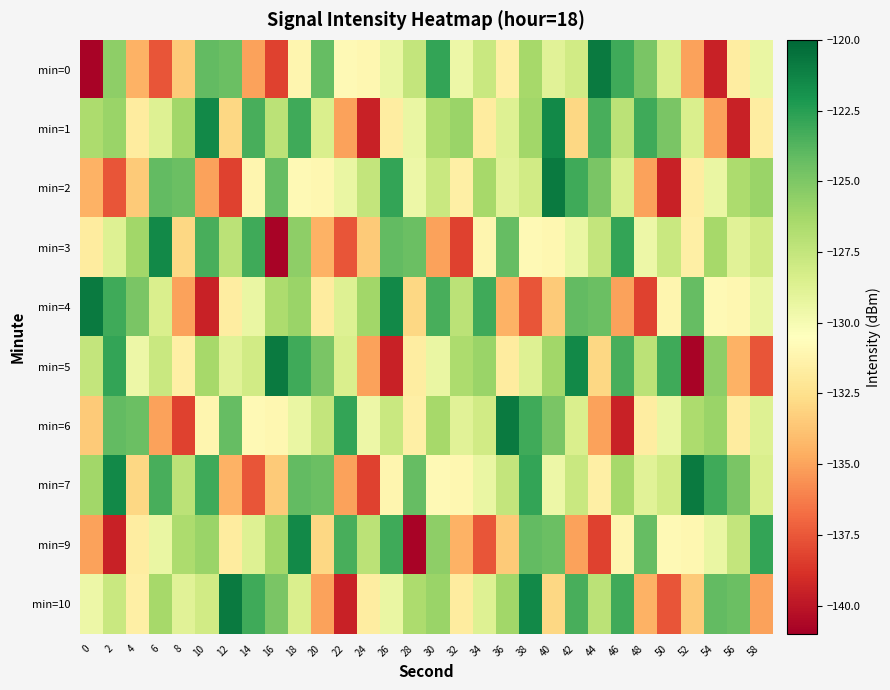

Reading left to right, extract all data points from this chart.

min=0: 0=-140.8	2=-125.6	4=-134.5	6=-137.6	8=-133.5	10=-124.1	12=-124.4	14=-135.0	16=-138.2	18=-131.1	20=-124.3	22=-130.9	24=-131.0	26=-129.4	28=-127.5	30=-122.8	32=-129.6	34=-127.7	36=-131.6	38=-126.3	40=-128.9	42=-128.1	44=-120.9	46=-123.2	48=-124.9	50=-128.5	52=-135.0	54=-139.5	56=-131.7	58=-129.4
min=1: 0=-126.6	2=-125.9	4=-131.7	6=-128.7	8=-126.2	10=-121.5	12=-132.9	14=-123.4	16=-127.2	18=-123.2	20=-128.5	22=-135.0	24=-139.5	26=-131.7	28=-129.4	30=-126.6	32=-125.9	34=-131.7	36=-128.7	38=-126.2	40=-121.5	42=-132.9	44=-123.4	46=-127.2	48=-123.2	50=-124.9	52=-128.5	54=-135.0	56=-139.5	58=-131.7
min=2: 0=-134.5	2=-137.6	4=-133.5	6=-124.1	8=-124.4	10=-135.0	12=-138.2	14=-131.1	16=-124.3	18=-130.9	20=-131.0	22=-129.4	24=-127.5	26=-122.8	28=-129.6	30=-127.7	32=-131.6	34=-126.3	36=-128.9	38=-128.1	40=-120.9	42=-123.2	44=-124.9	46=-128.5	48=-135.0	50=-139.5	52=-131.7	54=-129.4	56=-126.6	58=-125.9
min=3: 0=-131.7	2=-128.7	4=-126.2	6=-121.5	8=-132.9	10=-123.4	12=-127.2	14=-123.2	16=-140.8	18=-125.6	20=-134.5	22=-137.6	24=-133.5	26=-124.1	28=-124.4	30=-135.0	32=-138.2	34=-131.1	36=-124.3	38=-130.9	40=-131.0	42=-129.4	44=-127.5	46=-122.8	48=-129.6	50=-127.7	52=-131.6	54=-126.3	56=-128.9	58=-128.1
min=4: 0=-120.9	2=-123.2	4=-124.9	6=-128.5	8=-135.0	10=-139.5	12=-131.7	14=-129.4	16=-126.6	18=-125.9	20=-131.7	22=-128.7	24=-126.2	26=-121.5	28=-132.9	30=-123.4	32=-127.2	34=-123.2	36=-134.5	38=-137.6	40=-133.5	42=-124.1	44=-124.4	46=-135.0	48=-138.2	50=-131.1	52=-124.3	54=-130.9	56=-131.0	58=-129.4
min=5: 0=-127.5	2=-122.8	4=-129.6	6=-127.7	8=-131.6	10=-126.3	12=-128.9	14=-128.1	16=-120.9	18=-123.2	20=-124.9	22=-128.5	24=-135.0	26=-139.5	28=-131.7	30=-129.4	32=-126.6	34=-125.9	36=-131.7	38=-128.7	40=-126.2	42=-121.5	44=-132.9	46=-123.4	48=-127.2	50=-123.2	52=-140.8	54=-125.6	56=-134.5	58=-137.6
min=6: 0=-133.5	2=-124.1	4=-124.4	6=-135.0	8=-138.2	10=-131.1	12=-124.3	14=-130.9	16=-131.0	18=-129.4	20=-127.5	22=-122.8	24=-129.6	26=-127.7	28=-131.6	30=-126.3	32=-128.9	34=-128.1	36=-120.9	38=-123.2	40=-124.9	42=-128.5	44=-135.0	46=-139.5	48=-131.7	50=-129.4	52=-126.6	54=-125.9	56=-131.7	58=-128.7
min=7: 0=-126.2	2=-121.5	4=-132.9	6=-123.4	8=-127.2	10=-123.2	12=-134.5	14=-137.6	16=-133.5	18=-124.1	20=-124.4	22=-135.0	24=-138.2	26=-131.1	28=-124.3	30=-130.9	32=-131.0	34=-129.4	36=-127.5	38=-122.8	40=-129.6	42=-127.7	44=-131.6	46=-126.3	48=-128.9	50=-128.1	52=-120.9	54=-123.2	56=-124.9	58=-128.5
min=9: 0=-135.0	2=-139.5	4=-131.7	6=-129.4	8=-126.6	10=-125.9	12=-131.7	14=-128.7	16=-126.2	18=-121.5	20=-132.9	22=-123.4	24=-127.2	26=-123.2	28=-140.8	30=-125.6	32=-134.5	34=-137.6	36=-133.5	38=-124.1	40=-124.4	42=-135.0	44=-138.2	46=-131.1	48=-124.3	50=-130.9	52=-131.0	54=-129.4	56=-127.5	58=-122.8
min=10: 0=-129.6	2=-127.7	4=-131.6	6=-126.3	8=-128.9	10=-128.1	12=-120.9	14=-123.2	16=-124.9	18=-128.5	20=-135.0	22=-139.5	24=-131.7	26=-129.4	28=-126.6	30=-125.9	32=-131.7	34=-128.7	36=-126.2	38=-121.5	40=-132.9	42=-123.4	44=-127.2	46=-123.2	48=-134.5	50=-137.6	52=-133.5	54=-124.1	56=-124.4	58=-135.0